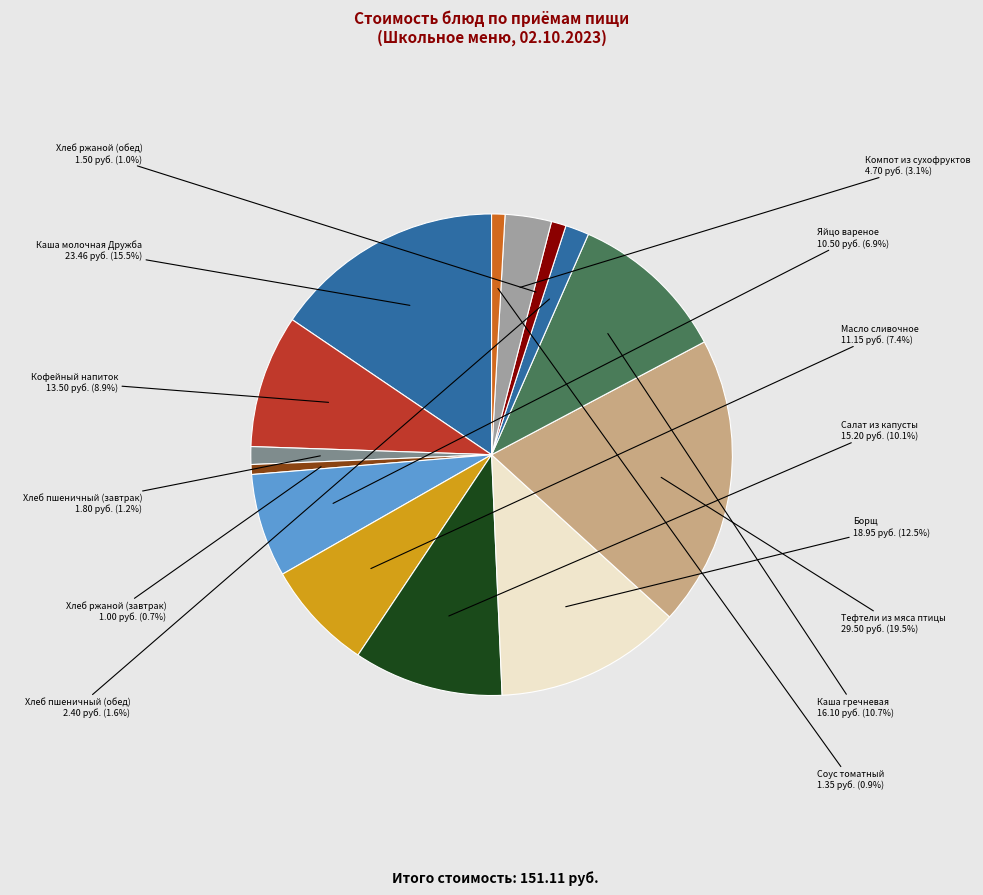

How many segments does this pie chart have?

14